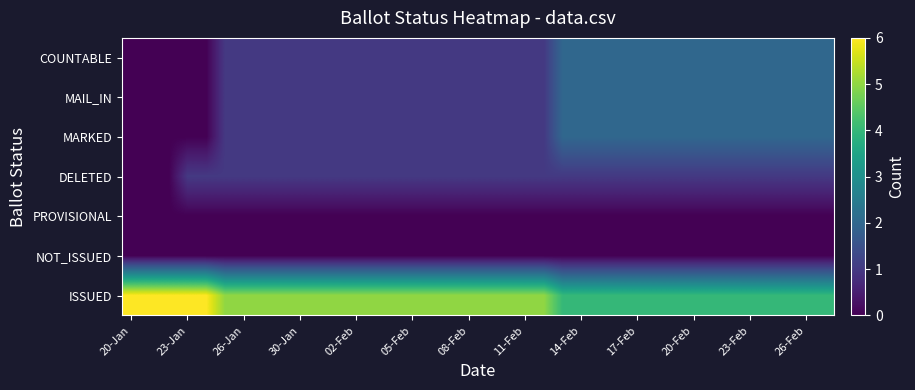

At which category is the sum across all series the highest?

23